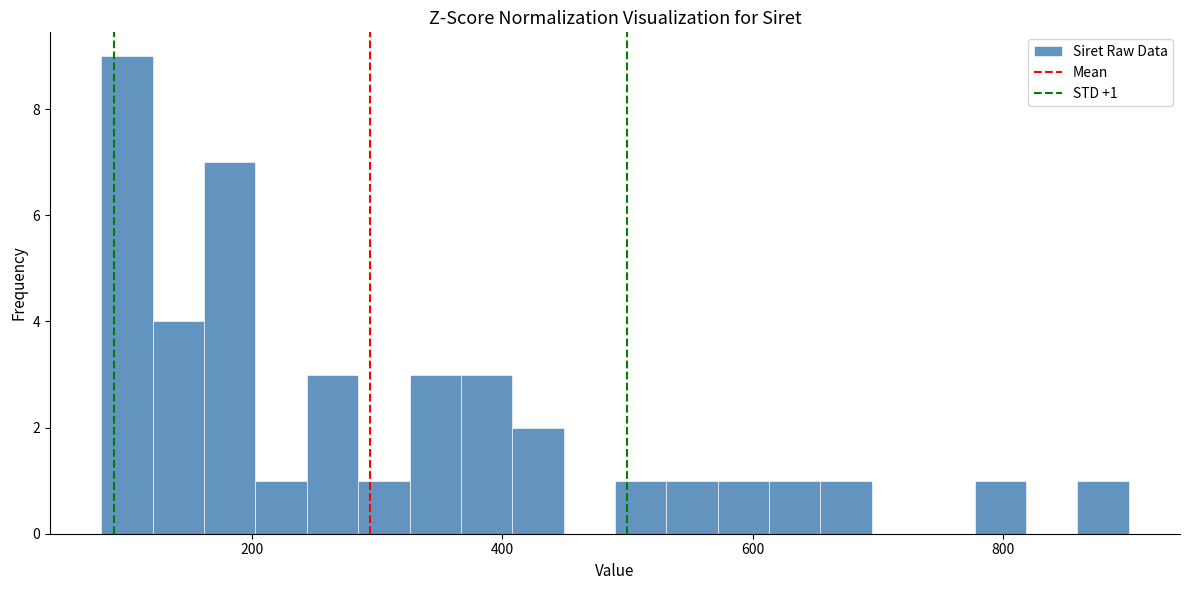

Read against the x-axis, roughly where is the centre of the tallest bar?

100